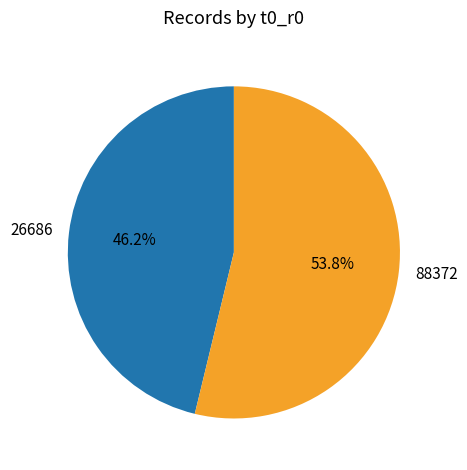

Combined, what portion of the pie is 26686 and 88372?

100.0%